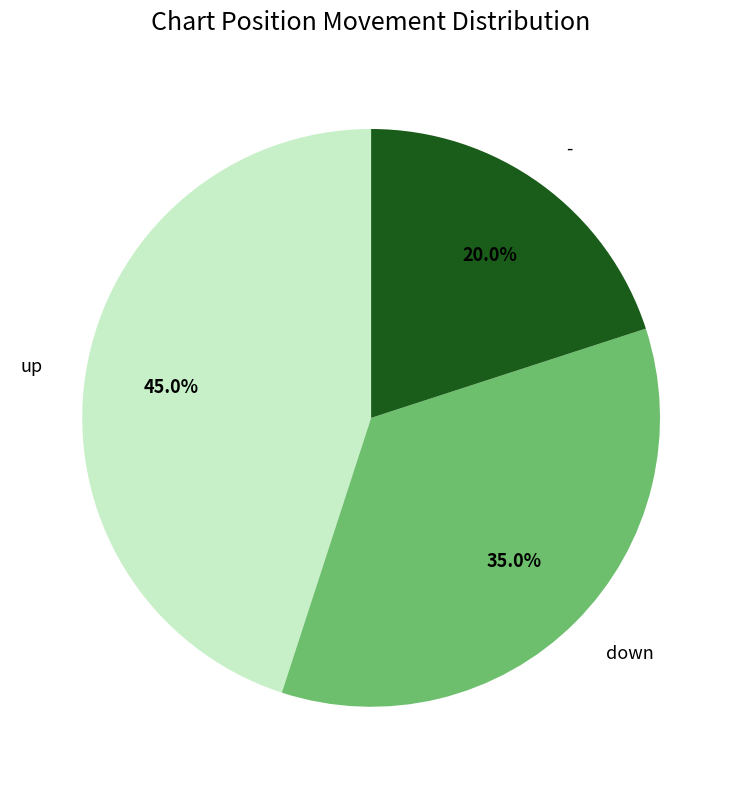

Is there a majority slice in this chart?

No